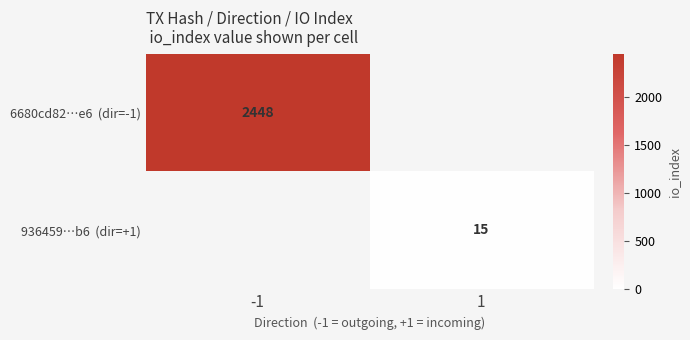

Rank the series at 1 from highest to lowest value.

6680cd82…e6 (dir=-1), 936459…b6 (dir=+1)